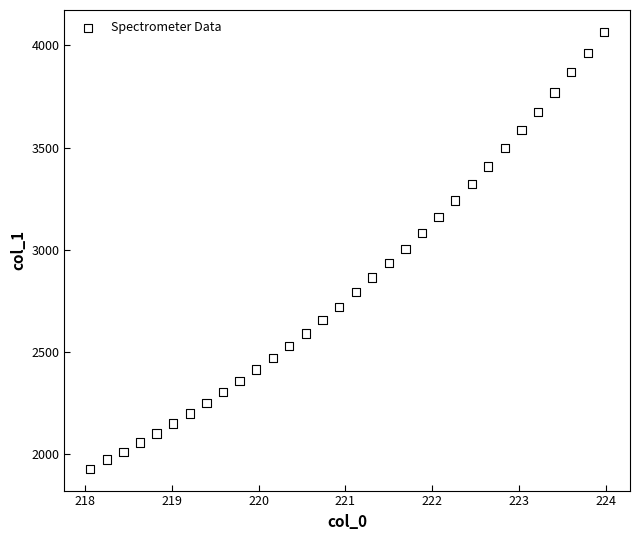

What is the range of Y values (max minus min)?

2138.7